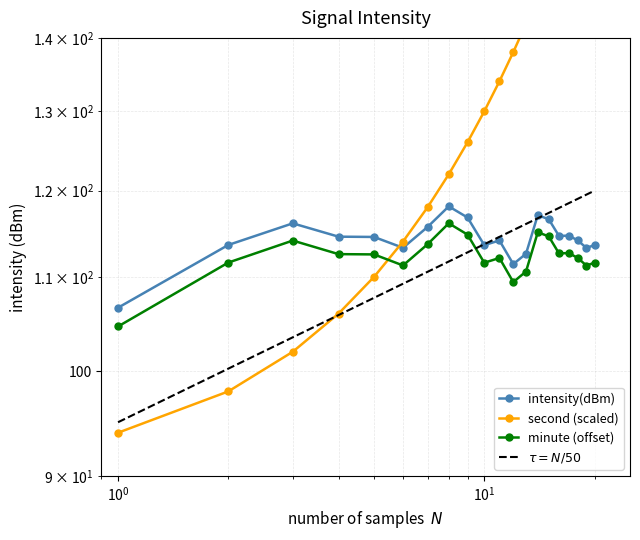

Which series has the widest spread of values?

second